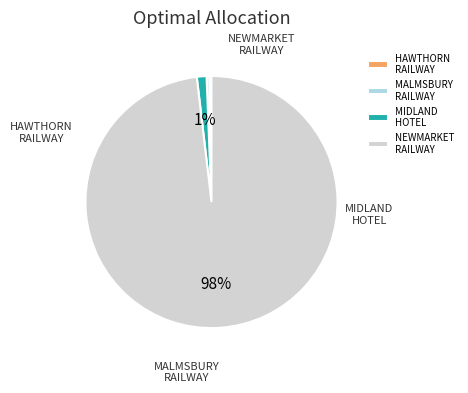

Rank the categories by value from highest to lowest.

NEWMARKET RAILWAY STATION COMPLEX, MIDLAND PRIVATE HOTEL, MALMSBURY RAILWAY STATION, HAWTHORN RAILWAY STATION COMPLEX